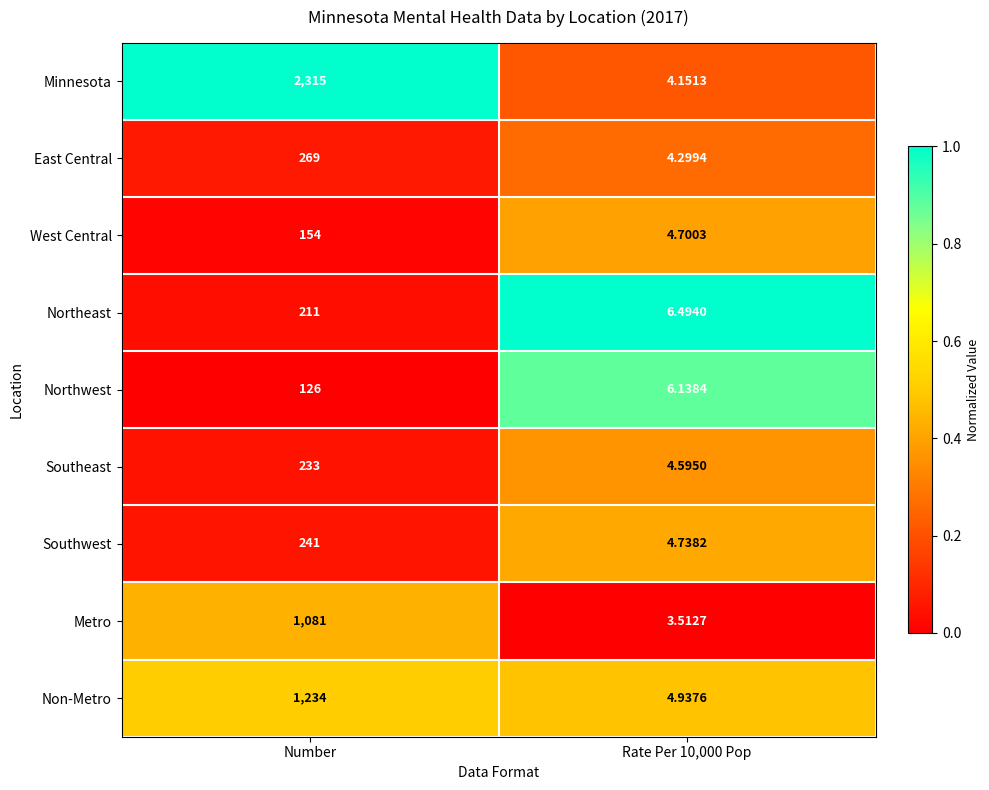

Is the value of Northwest at Number greater than the value of Minnesota at Number?

No